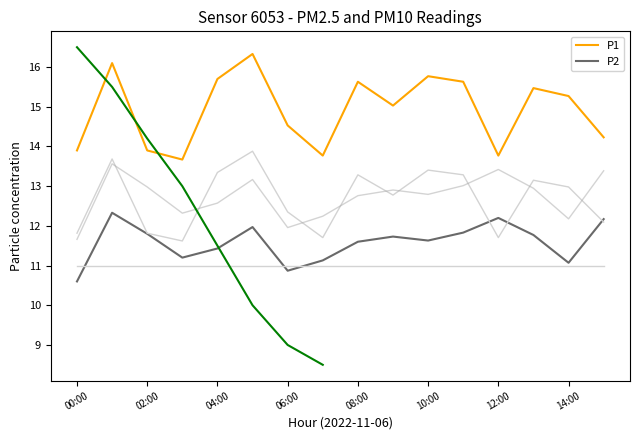

The value of P1 at 00:00 is 13.9. True or false?

True